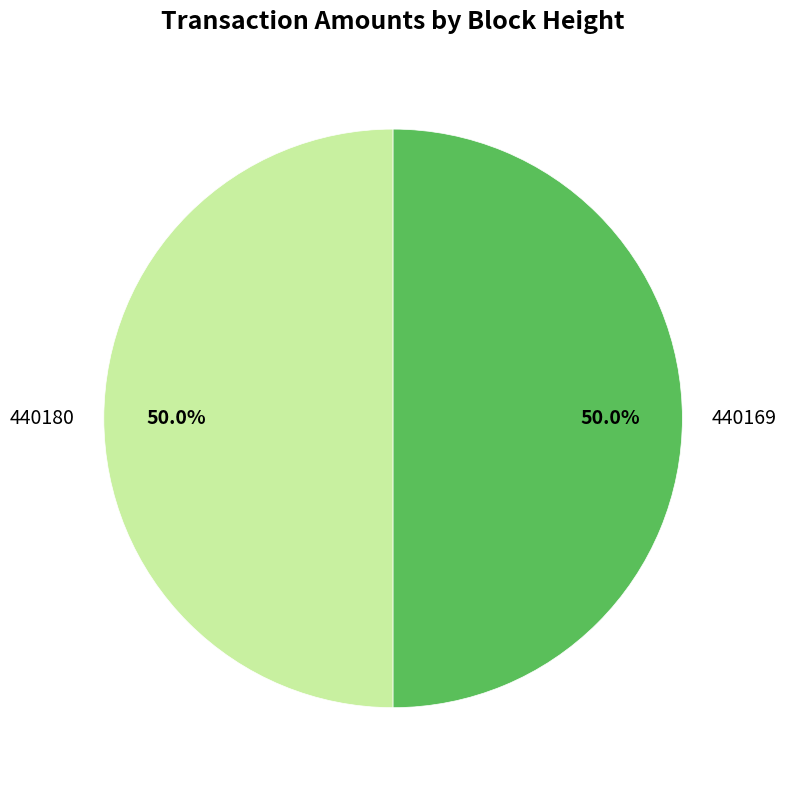

What percentage is the 440169 slice, to the nearest percent?

50%